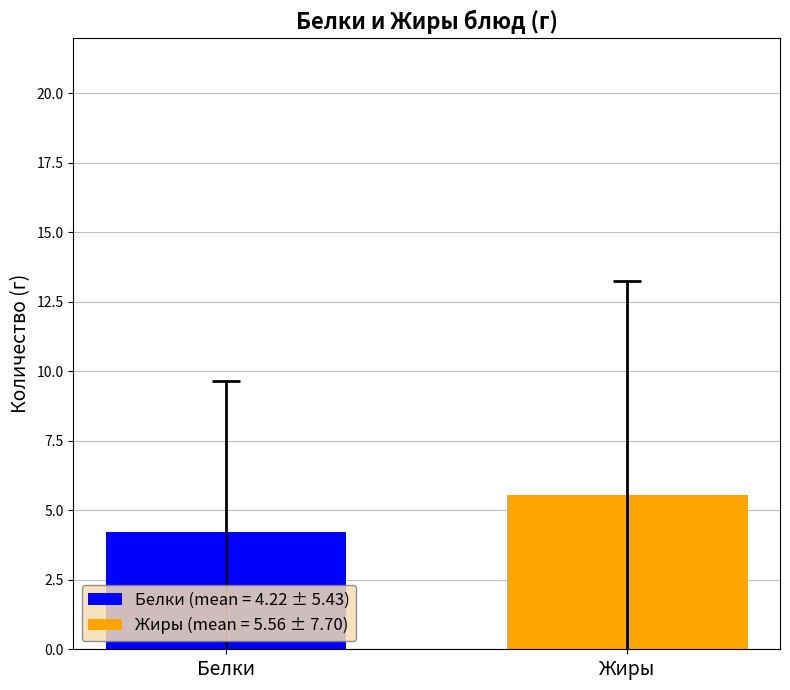

Which series has the widest spread of values?

Белки (mean = 4.22 ± 5.43)